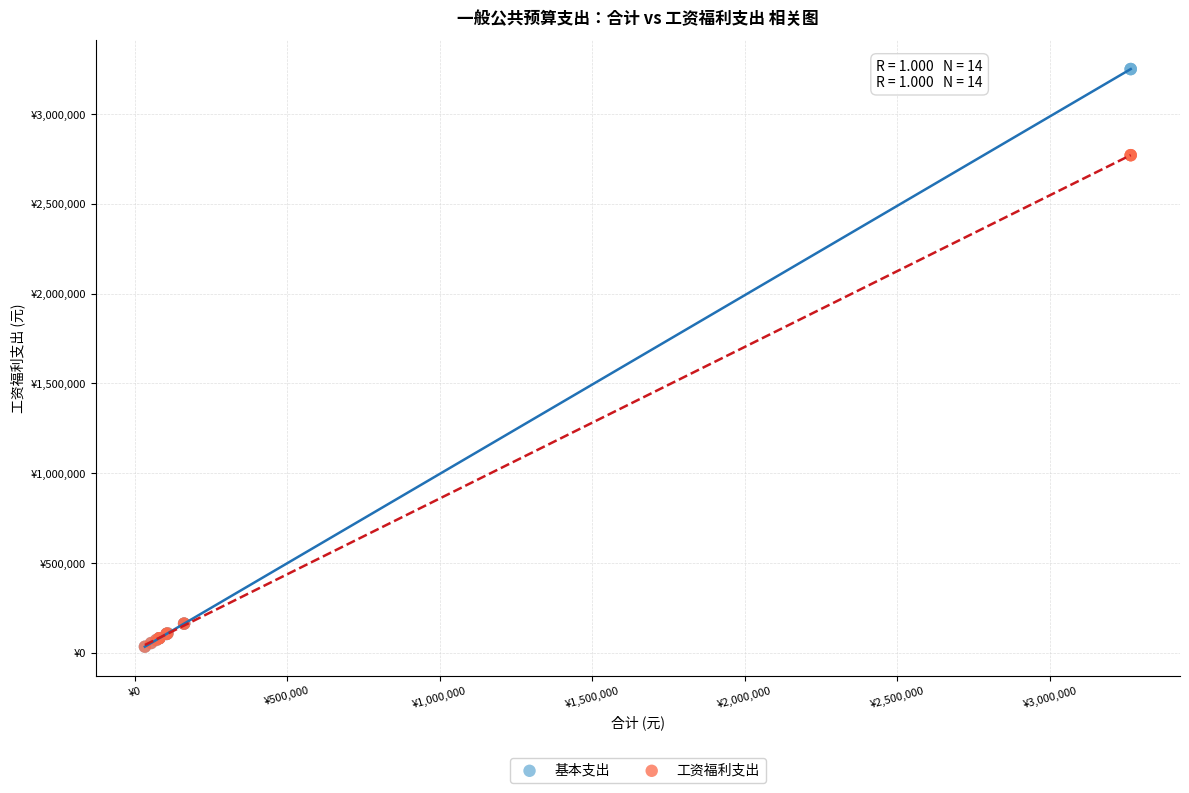

What are all the series names shown in the legend?

基本支出, 工资福利支出